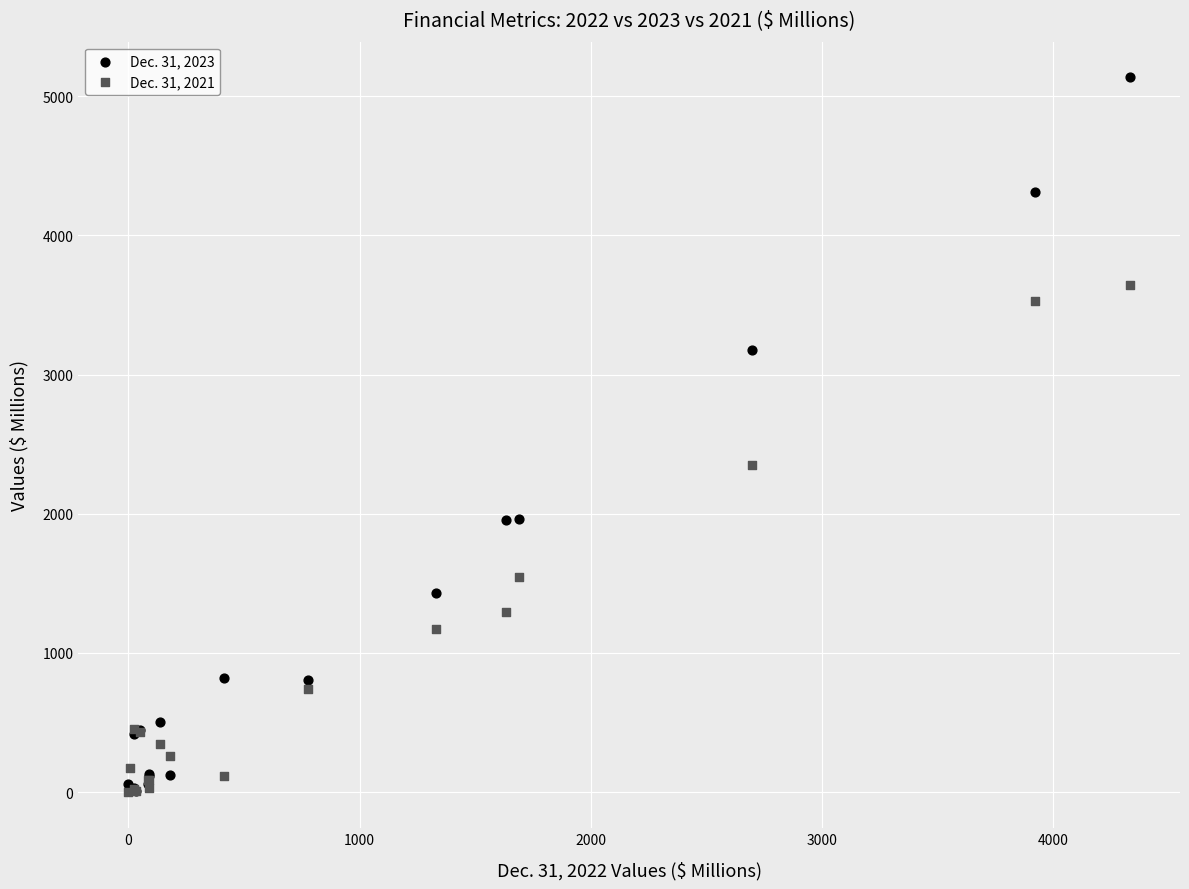

Across all series, what Y value is closest to 2567?

2353